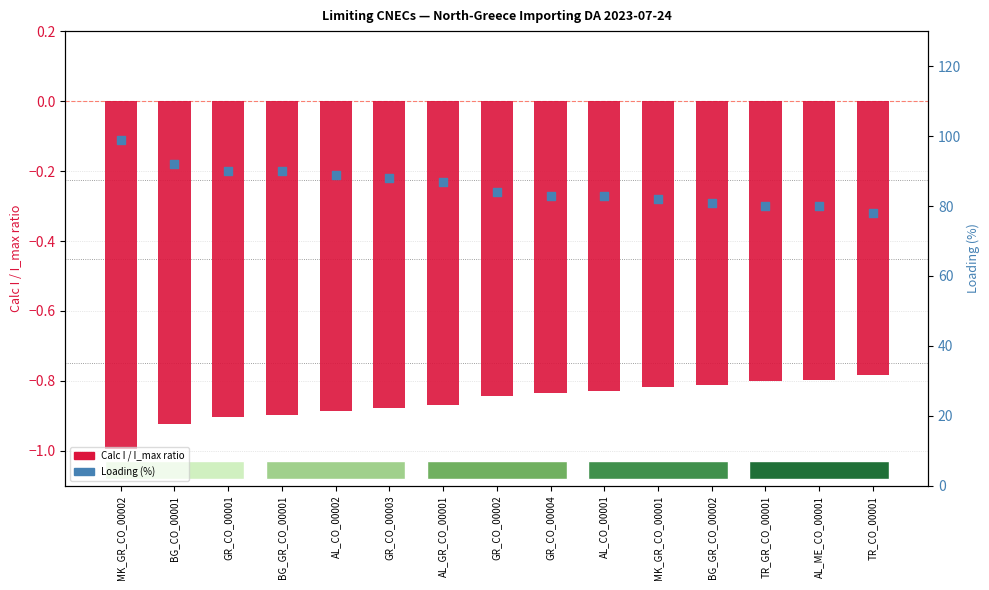

Which series has the largest total across all categories?

Loading (%)